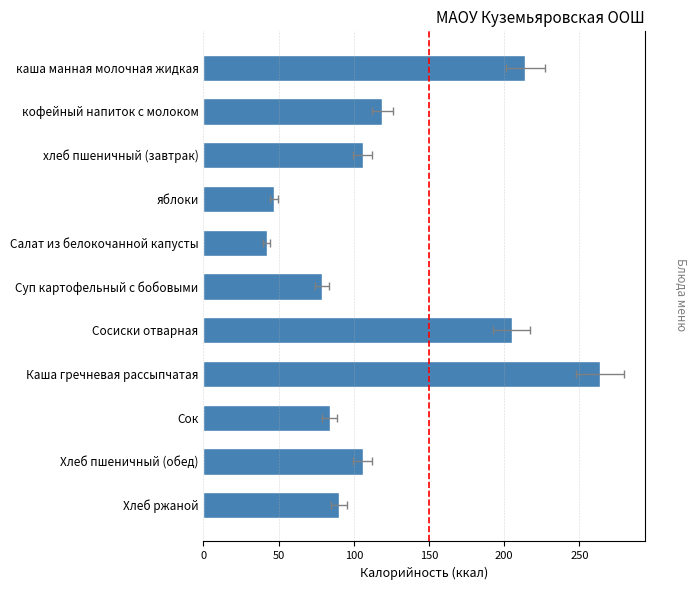

Reading left to right, list all the values displayed in this chart.

214.0	119.0	106.0	47.0	42.0	79.0	205.0	263.8	84.0	106.0	90.0